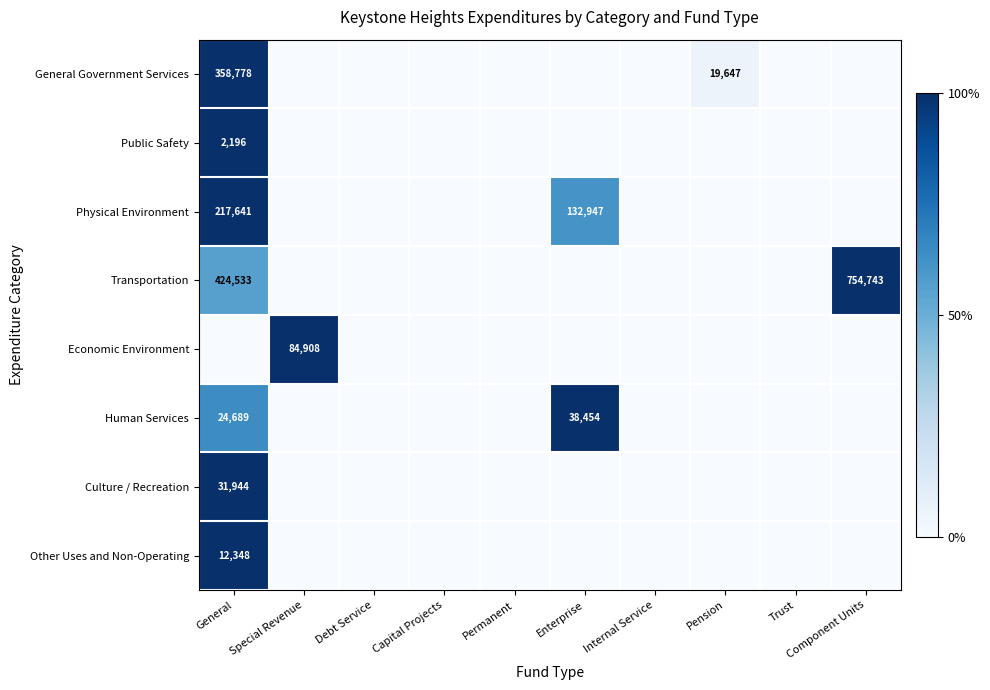

At Capital Projects, list the series in order from smallest to largest.

General Government Services, Public Safety, Physical Environment, Transportation, Economic Environment, Human Services, Culture / Recreation, Other Uses and Non-Operating